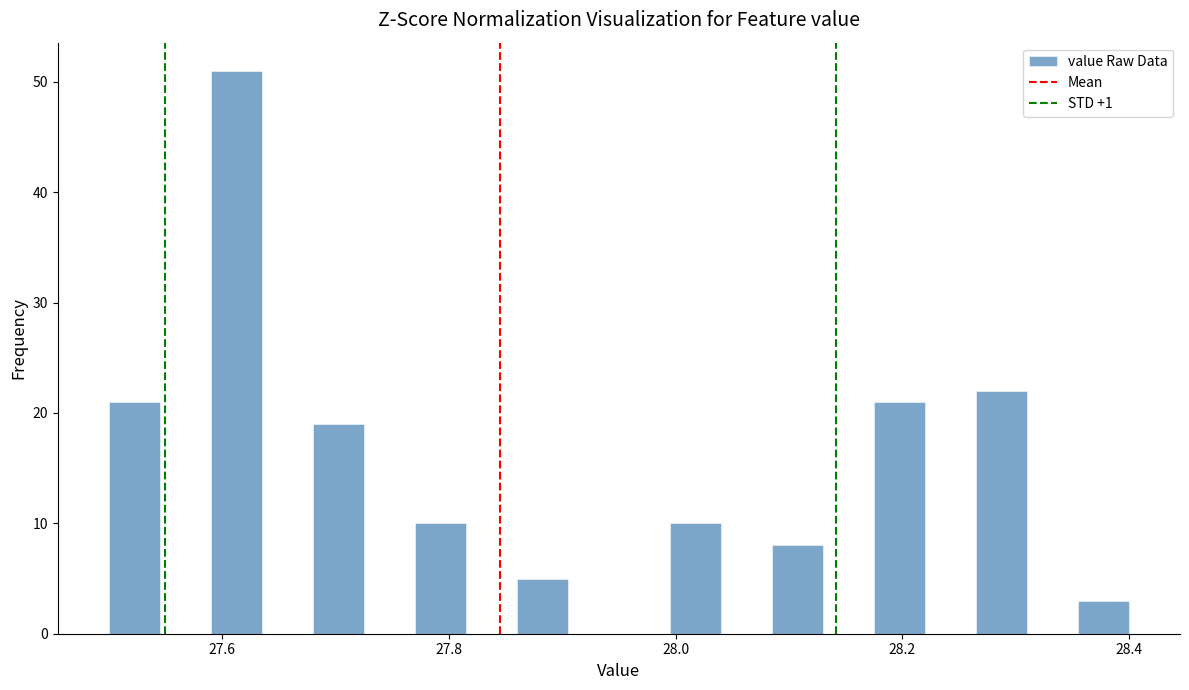

Read against the x-axis, roughly where is the centre of the tallest bar?

27.62